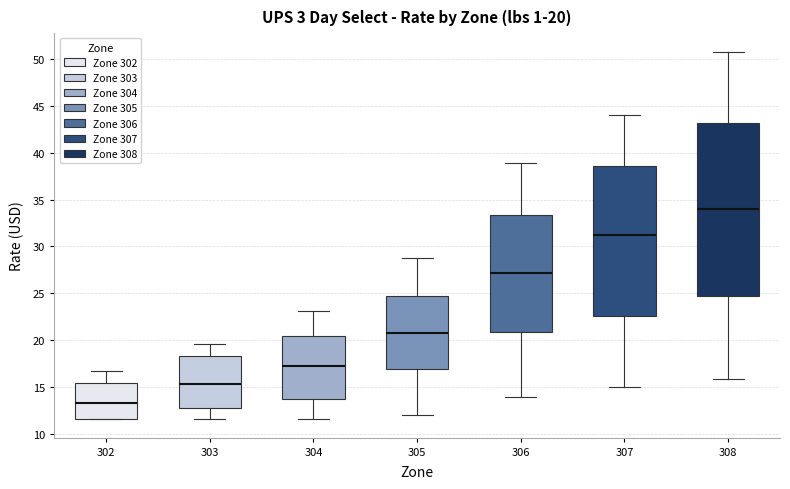

Which box is the tallest, from its lower edge to its upper edge?

308